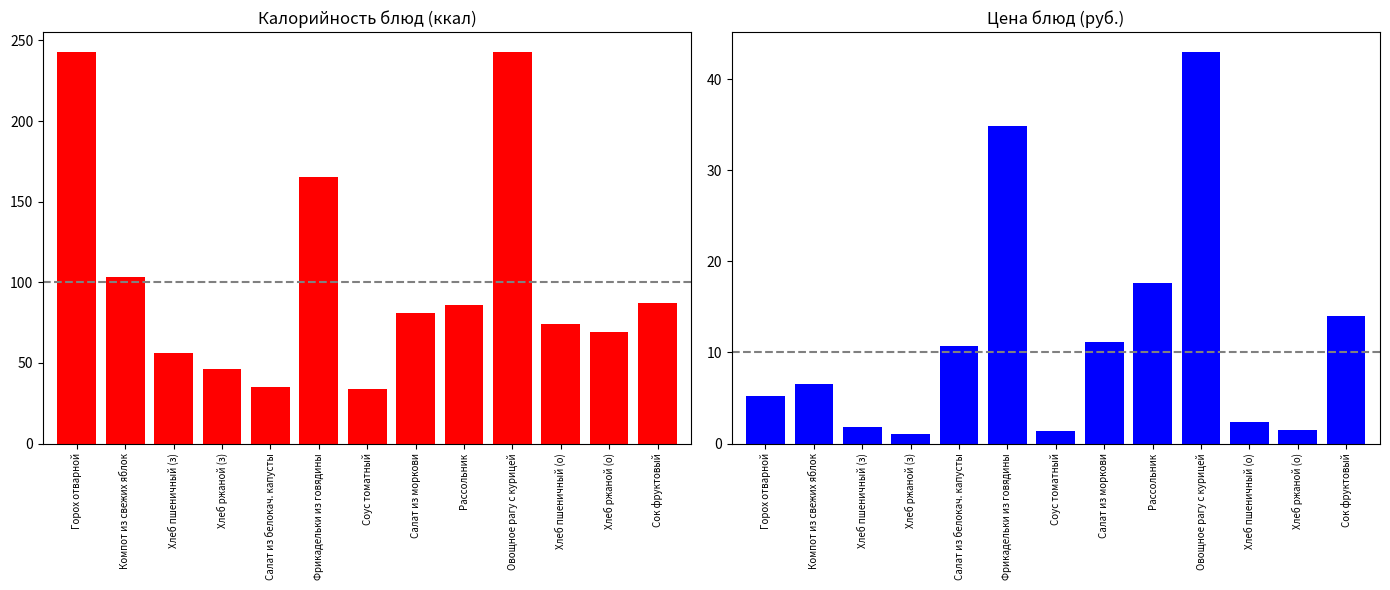

Rank the series by their maximum value, from lowest to highest.

Цена, Калорийность